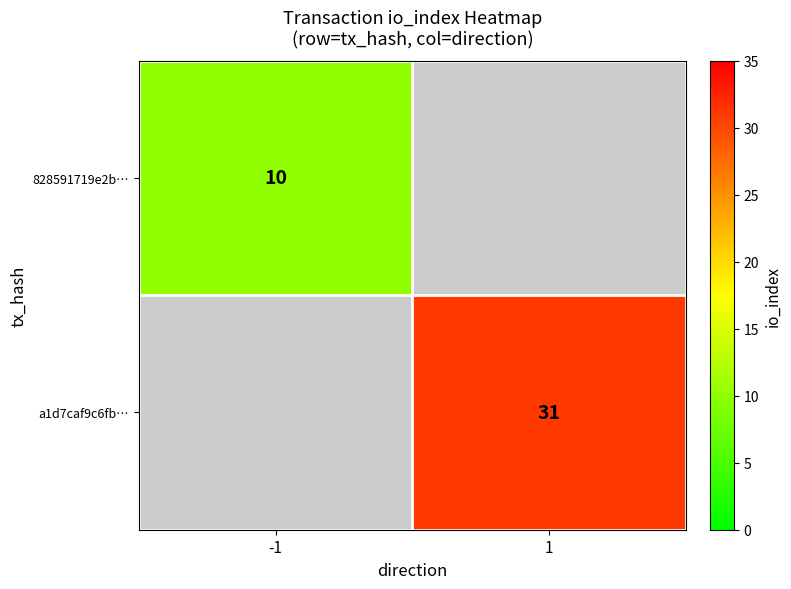

The 828591719e2b… series shows 14 at -1. True or false?

False